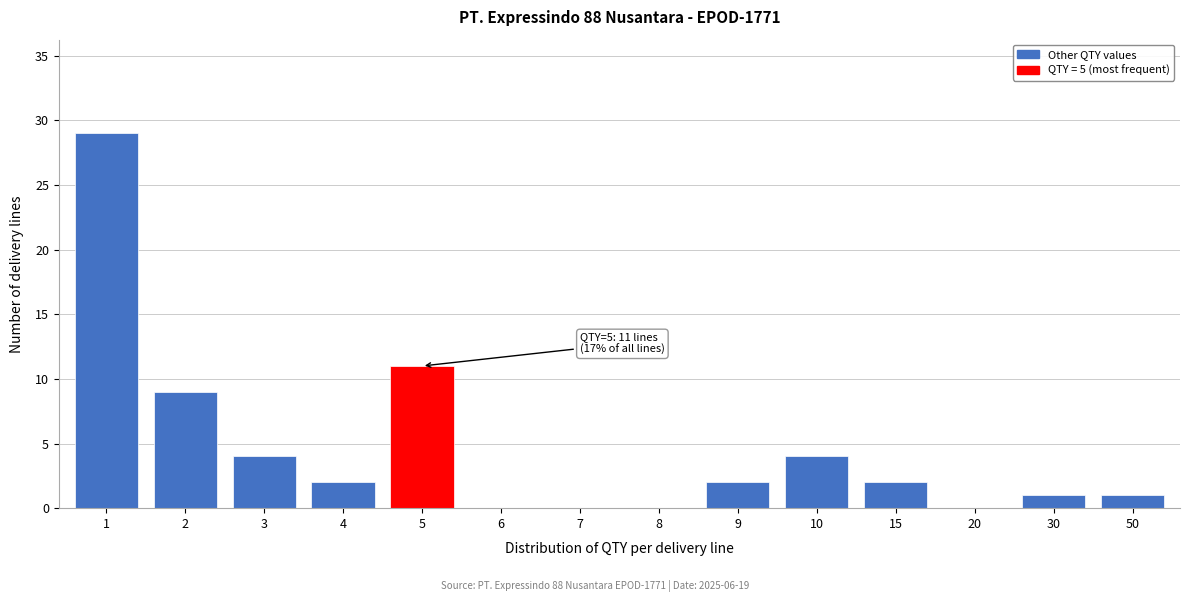

Reading left to right, list all the values displayed in this chart.

1=29	2=9	3=4	4=2	5=11	6=0	7=0	8=0	9=2	10=4	15=2	20=0	30=1	50=1